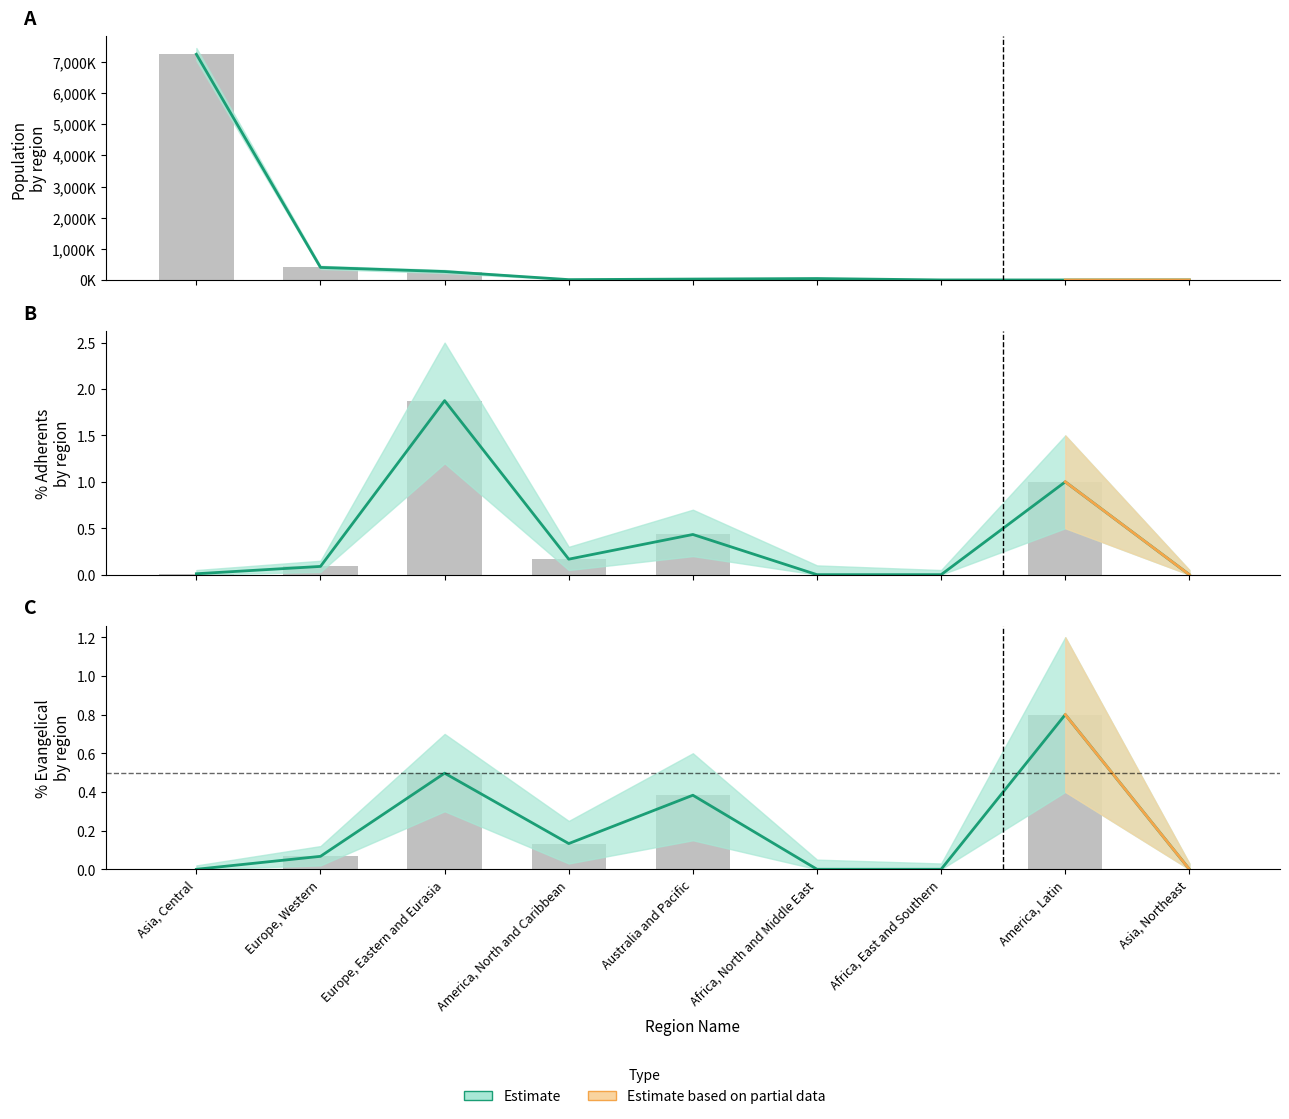

Which has a higher value, Australia and Pacific or Europe, Eastern and Eurasia?

Europe, Eastern and Eurasia